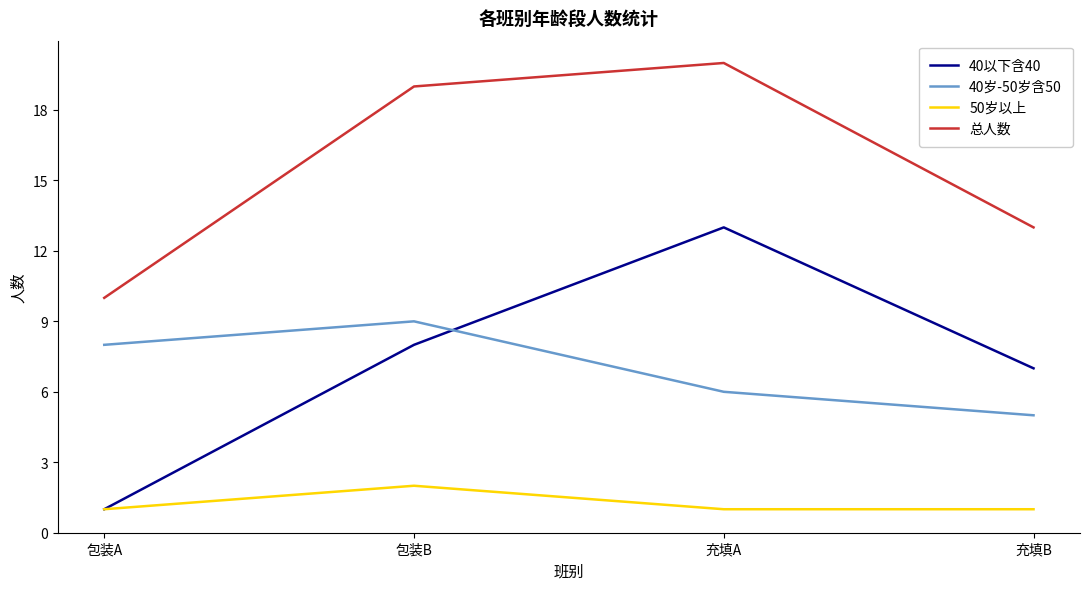

What is the difference between the highest and lowest values at 包装B?

17